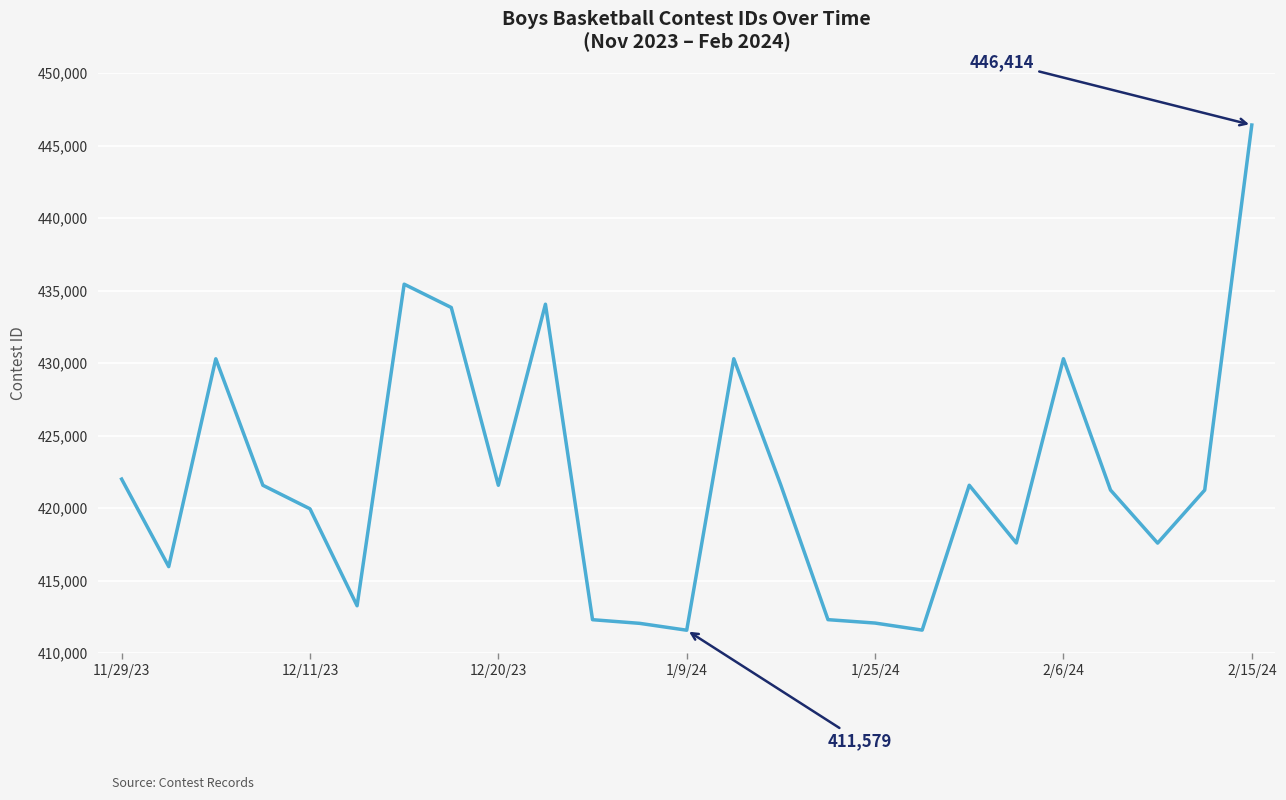

What is the greatest value displayed?

446414